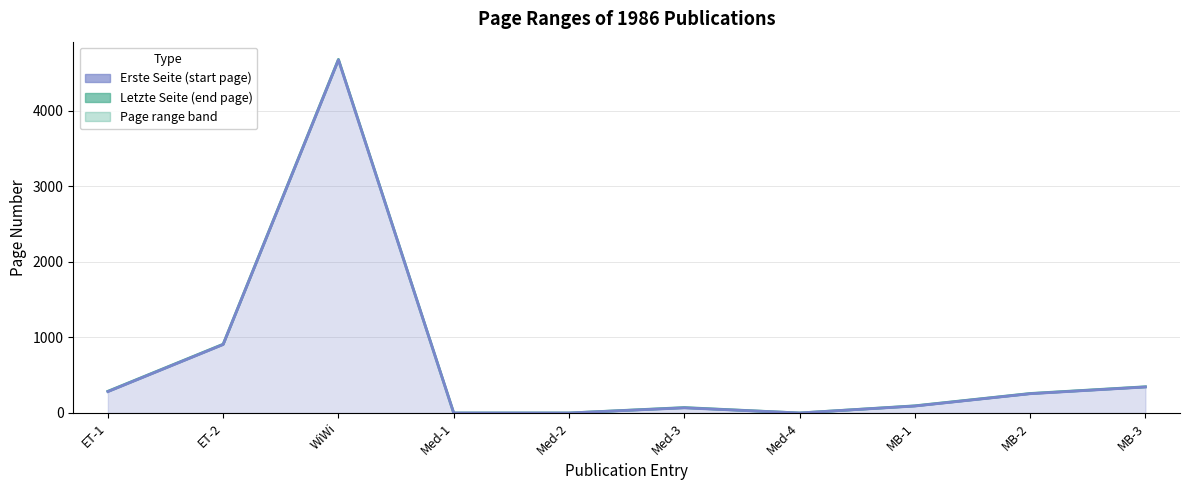

Which series changed the most between Med-3 and Med-4?

Letzte Seite (end page)